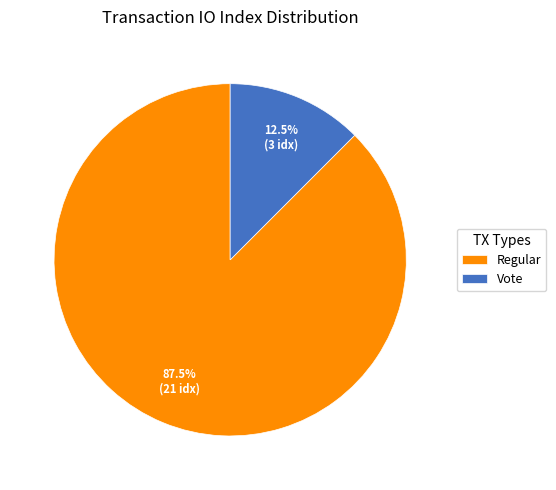

What is the total percentage of Vote and Regular?

100.0%